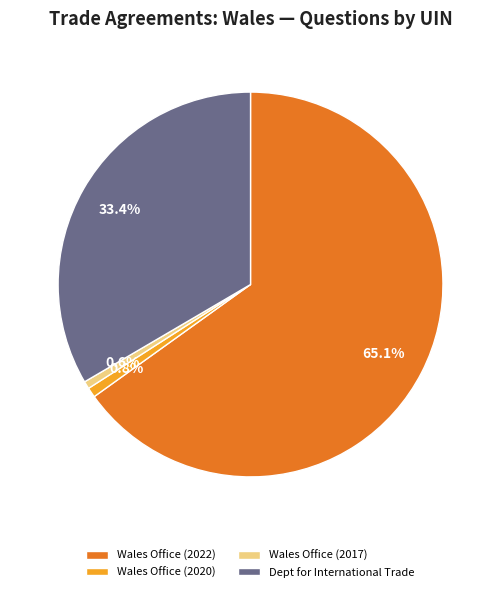

What is the ratio of the value at Dept for International Trade to the value at Wales Office (2022)?

0.5